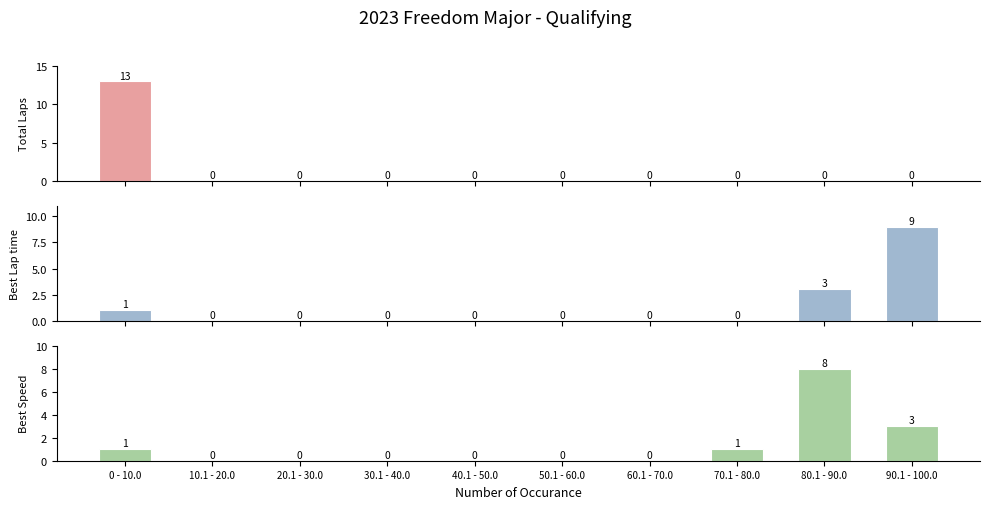

How many Best Lap time values are between 0 and 1?

8